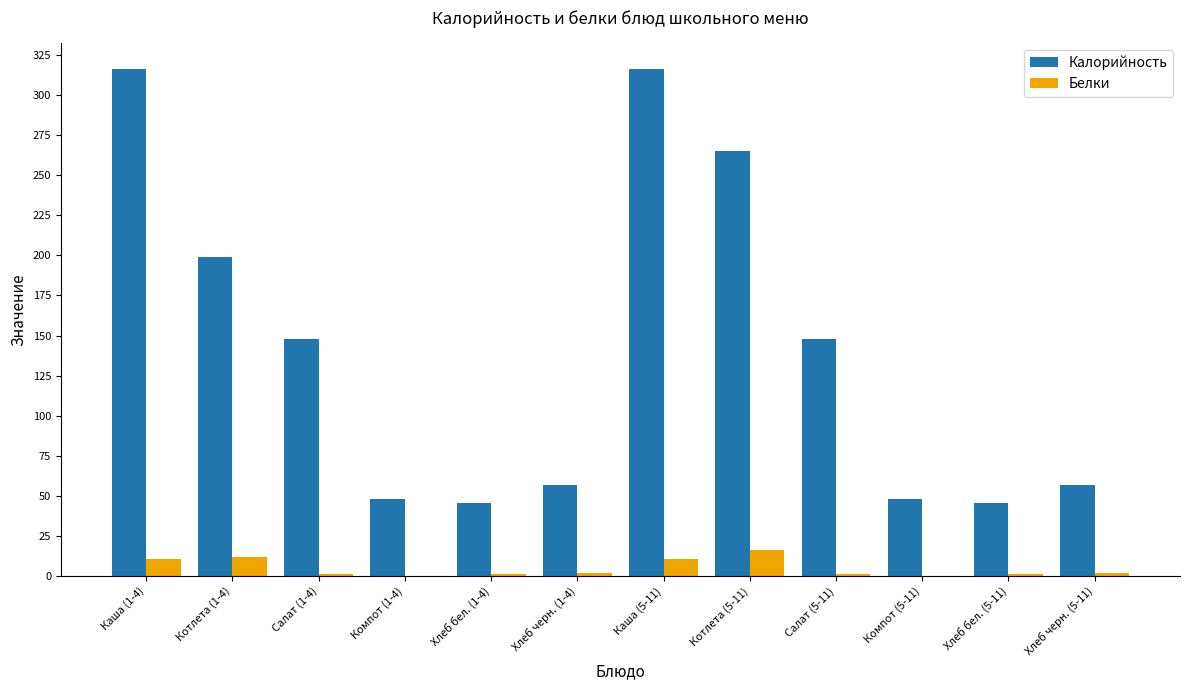

The value of Калорийность at Компот (1-4) is 47.8. True or false?

True